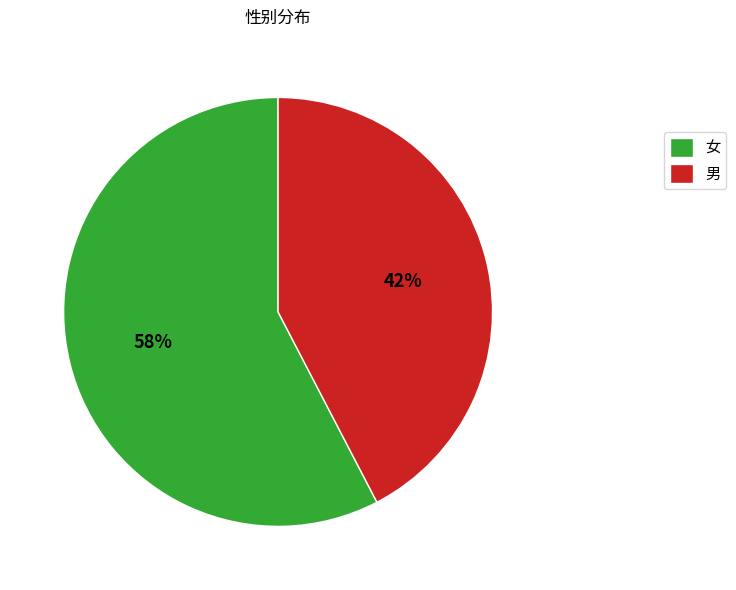

Is it true that 男 is 42% of the pie?

True